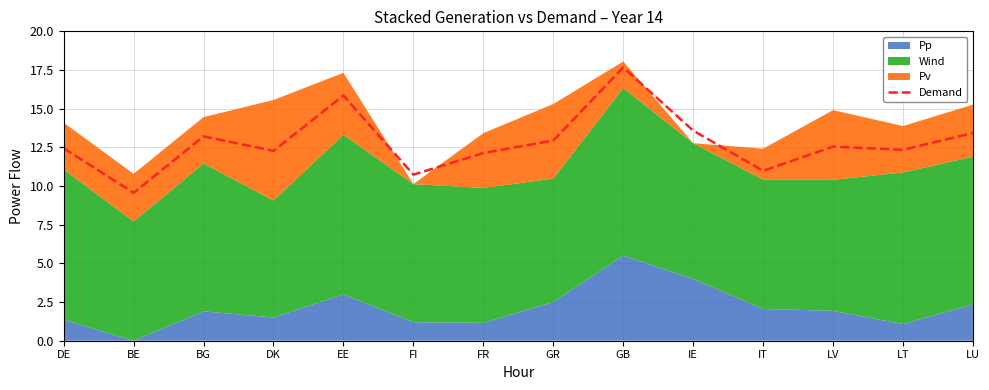

Where is the first local minimum?

BE